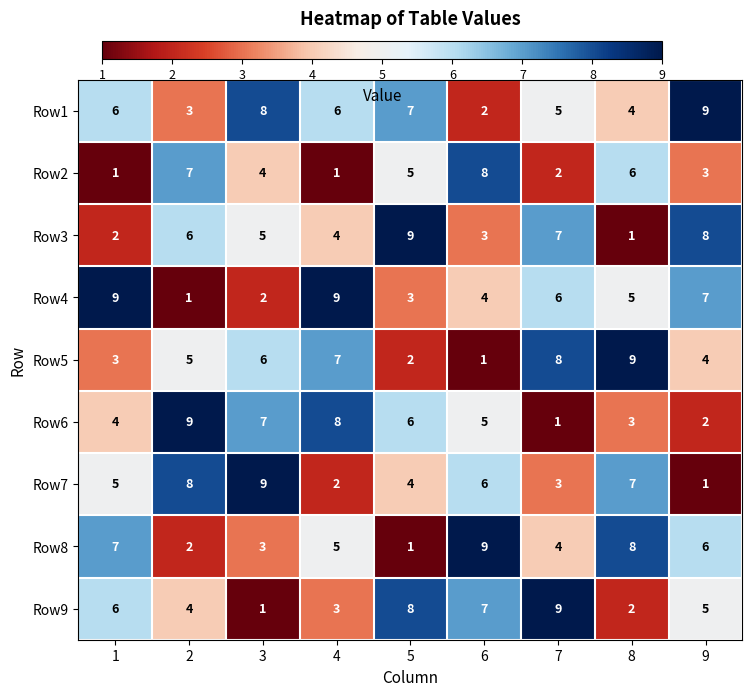

The value of Row7 at 2 is 2. True or false?

False